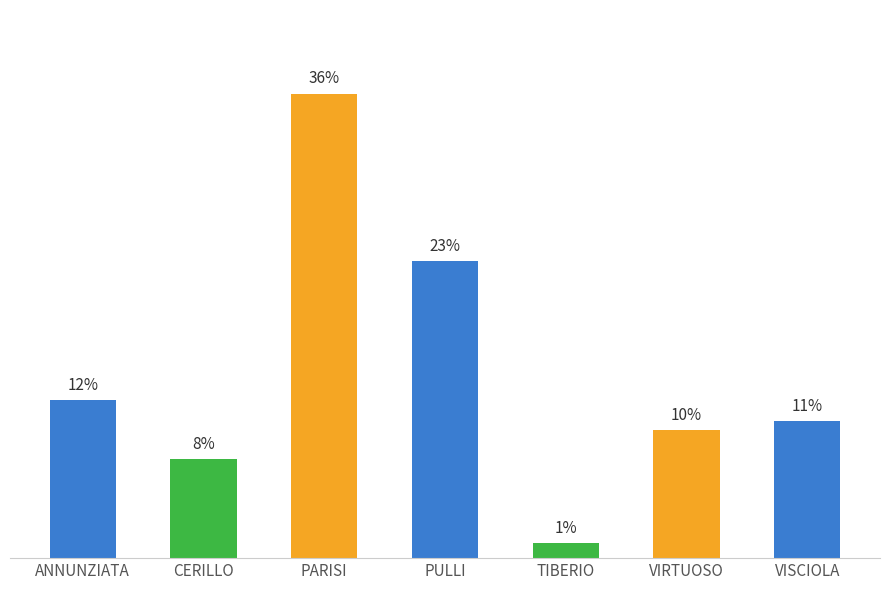

Does the chart contain stacked bars?

No